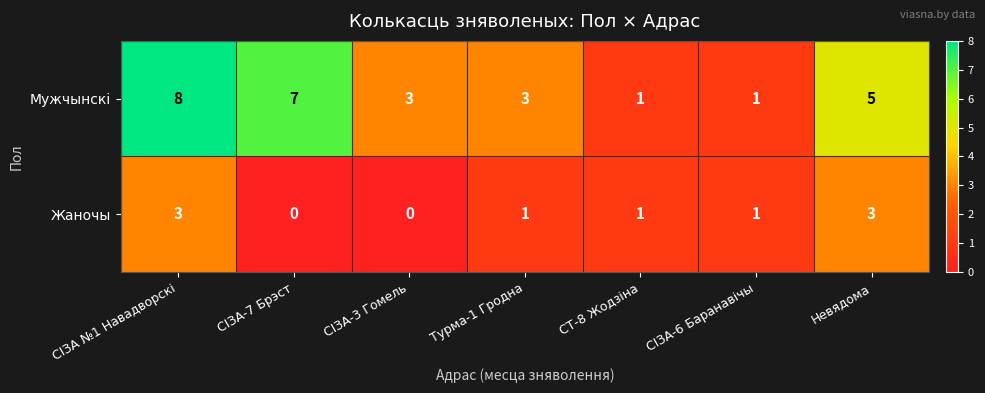

What is the maximum value shown in the chart?

8